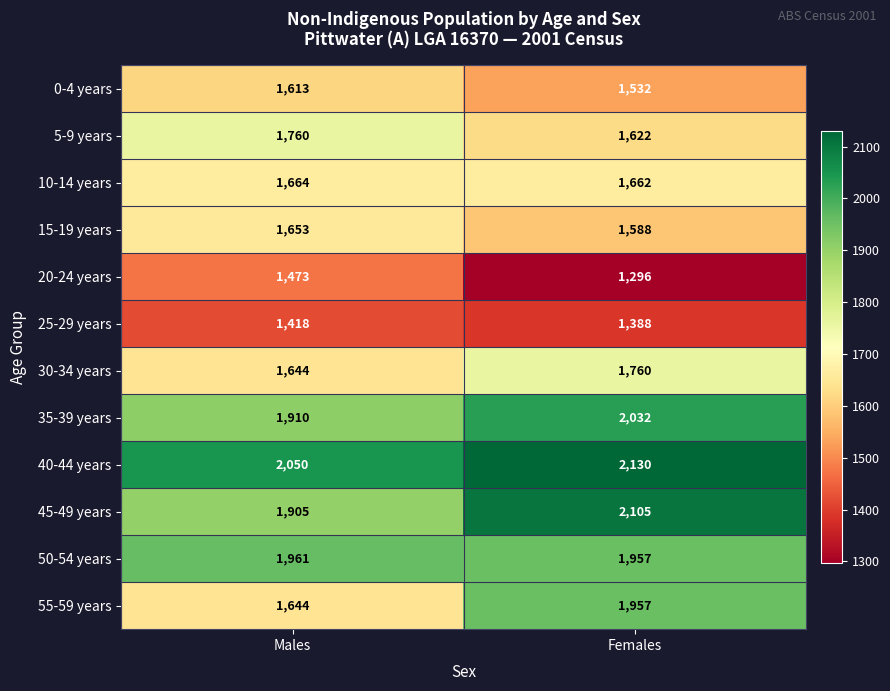

Which series has the largest total across all categories?

40-44 years